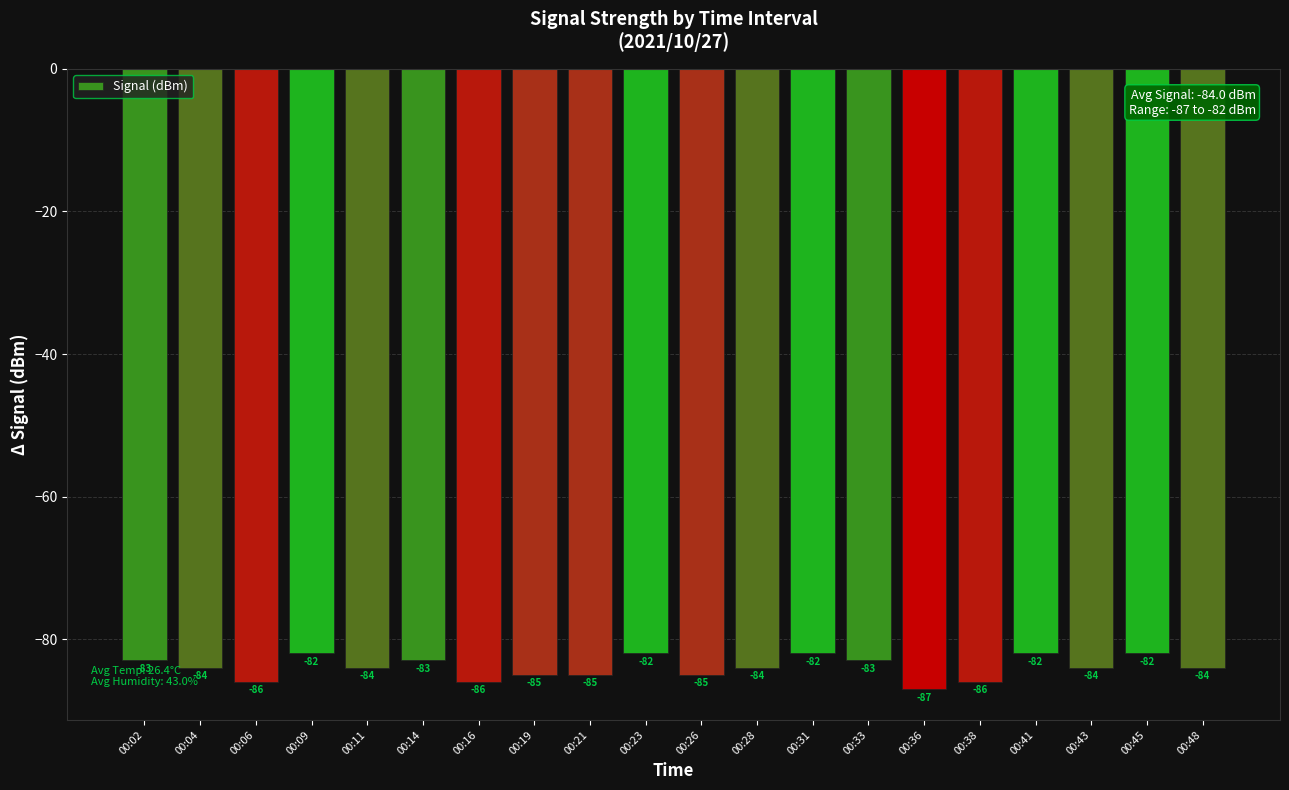

What is the change in value from 00:02 to 00:23?

+1